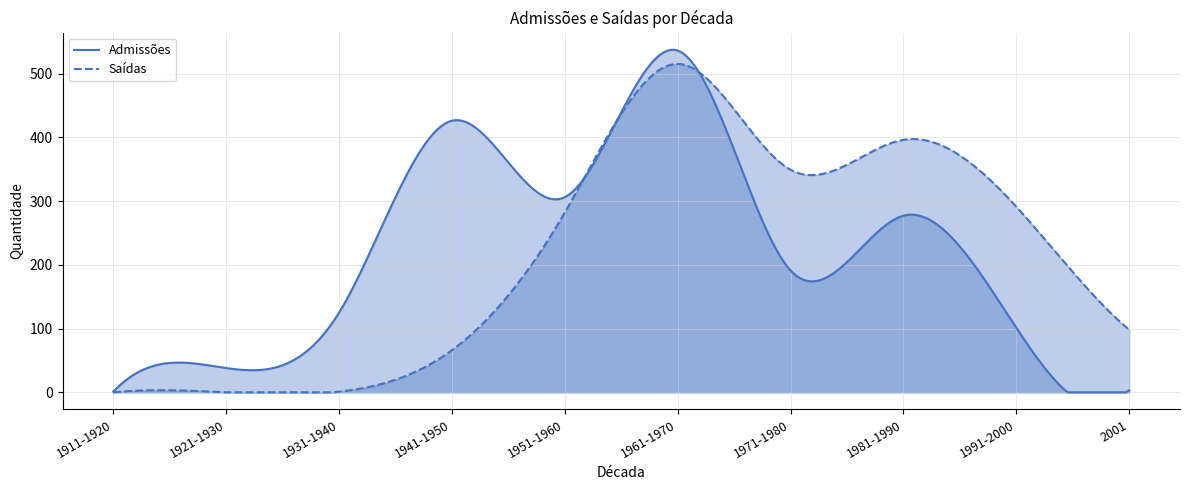

Reading left to right, list all the values displayed in this chart.

Admissões: 1	38	125	426	306	536	191	277	101	3
Saídas: 0	0	1	66	282	515	349	396	291	98